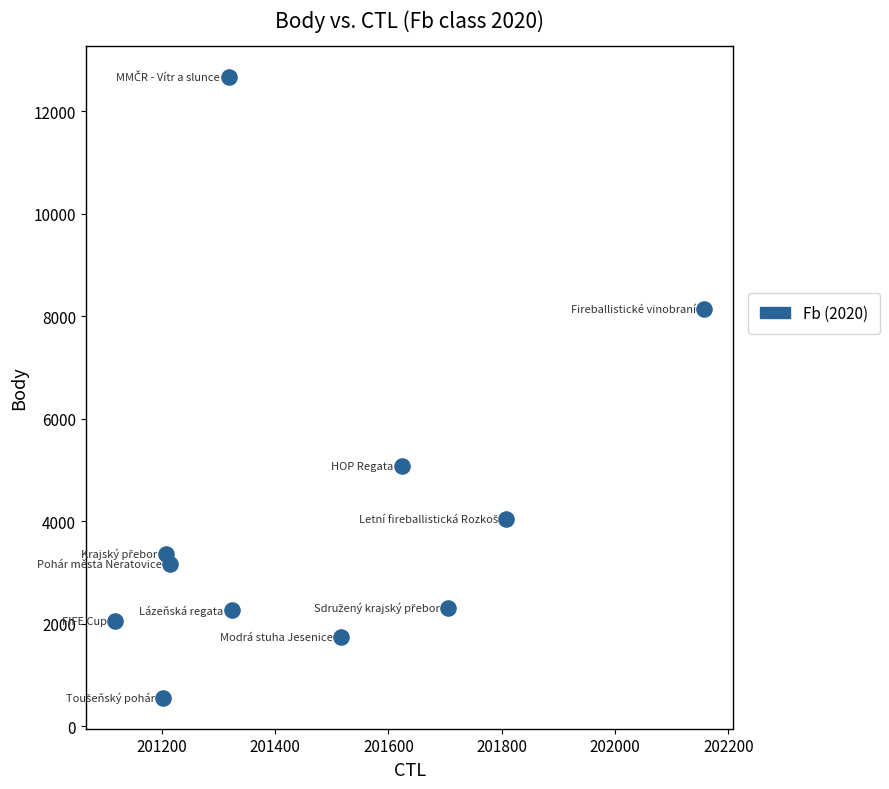

What is the average Y value?

4123